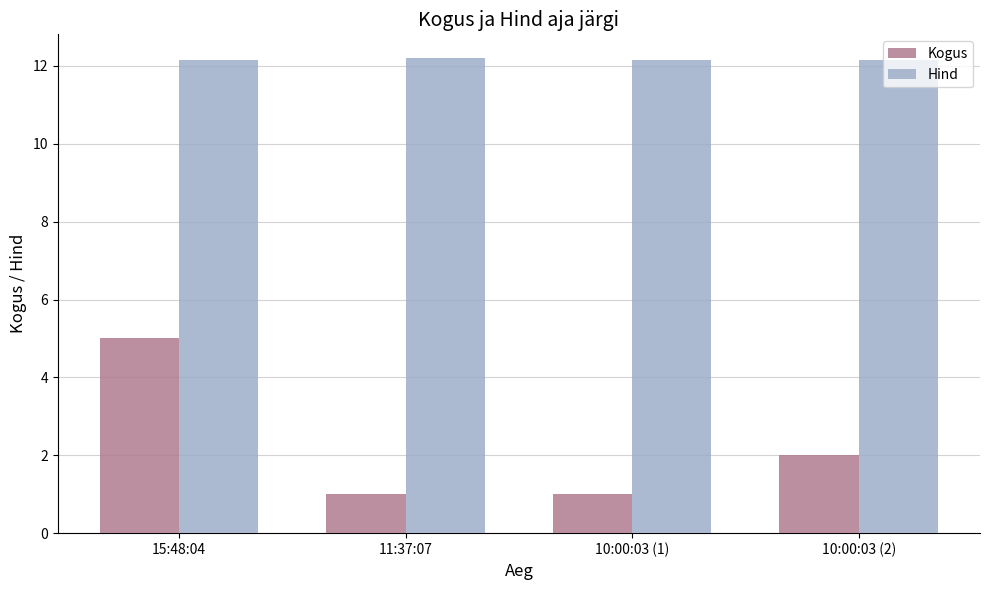

Which series changed the most between 15:48:04 and 10:00:03 (1)?

Kogus